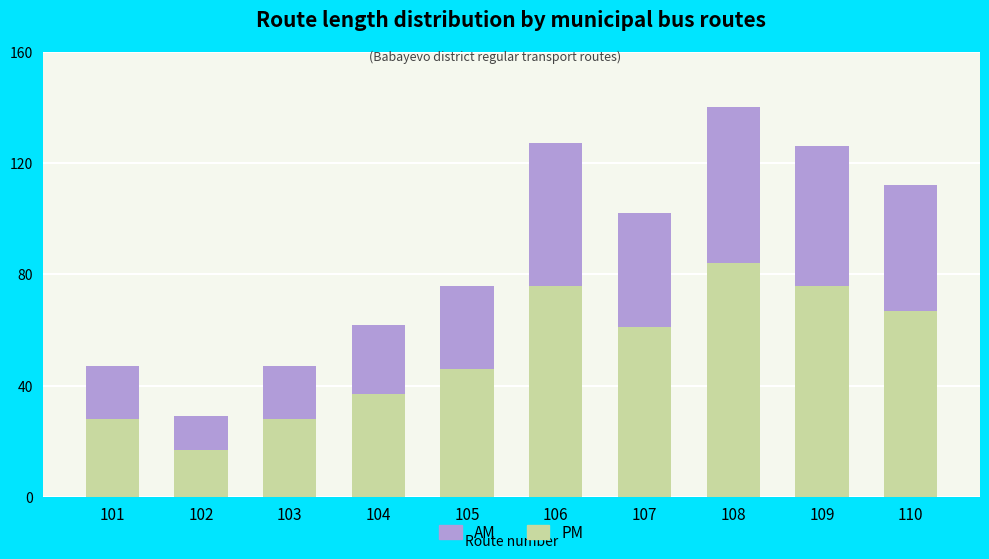

What is the total value across all series at 108?

140